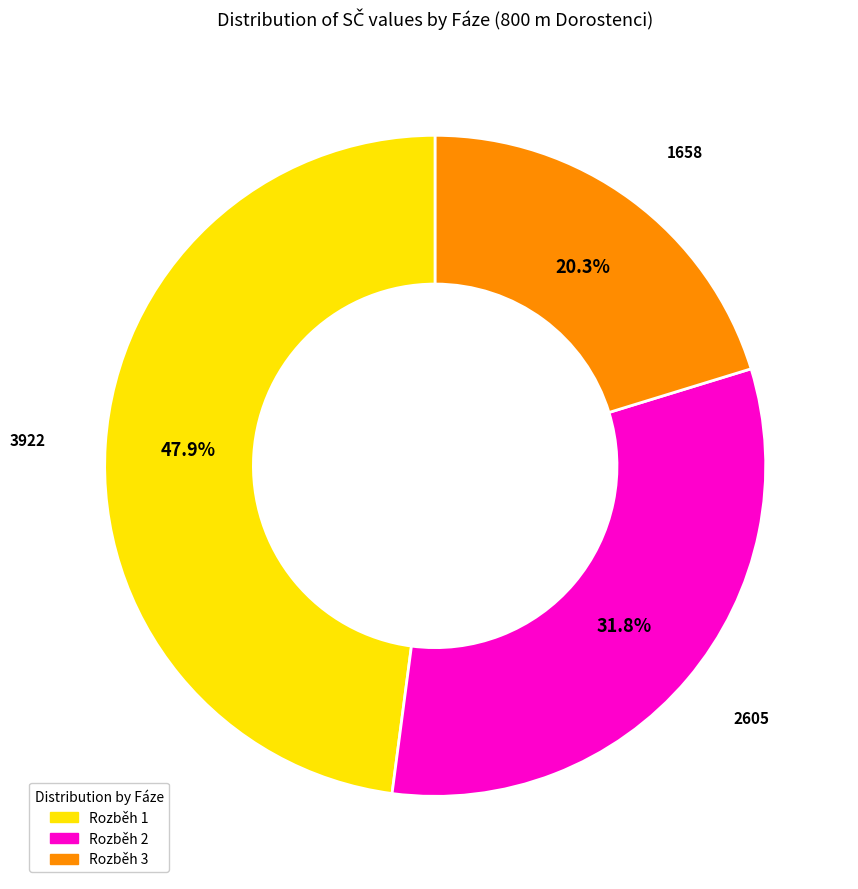

Rank the categories by value from lowest to highest.

Rozběh 3, Rozběh 2, Rozběh 1